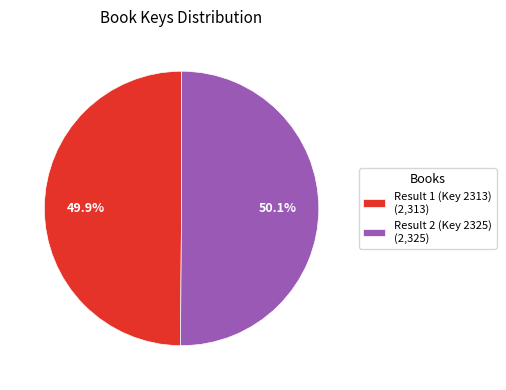

What percentage is the Result 1 (Key 2313) slice, to the nearest percent?

50%